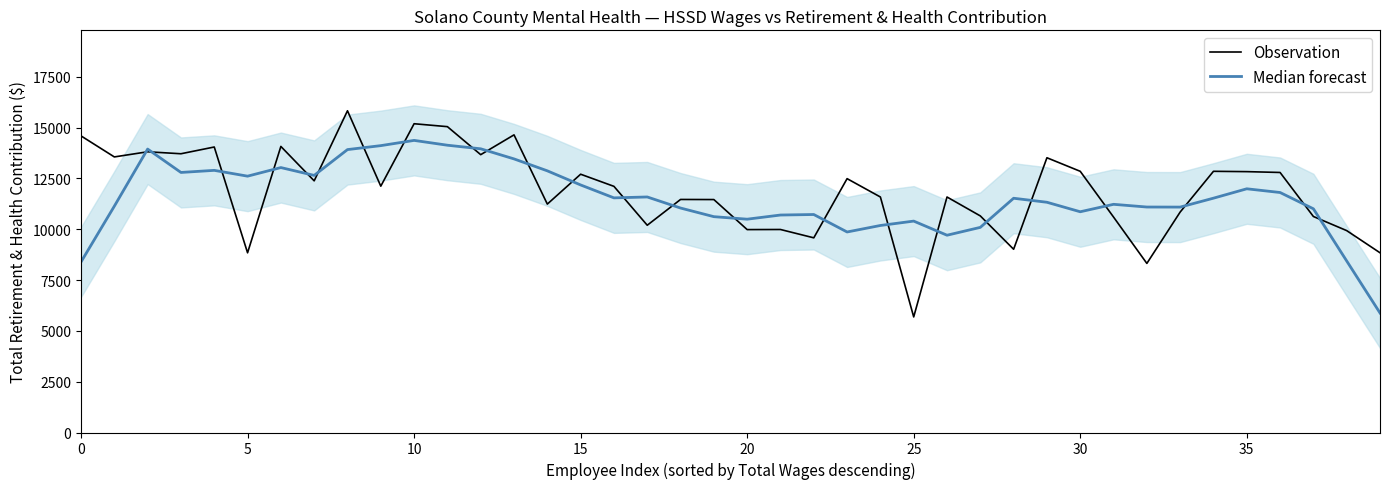

Does the chart have visible grid lines?

No